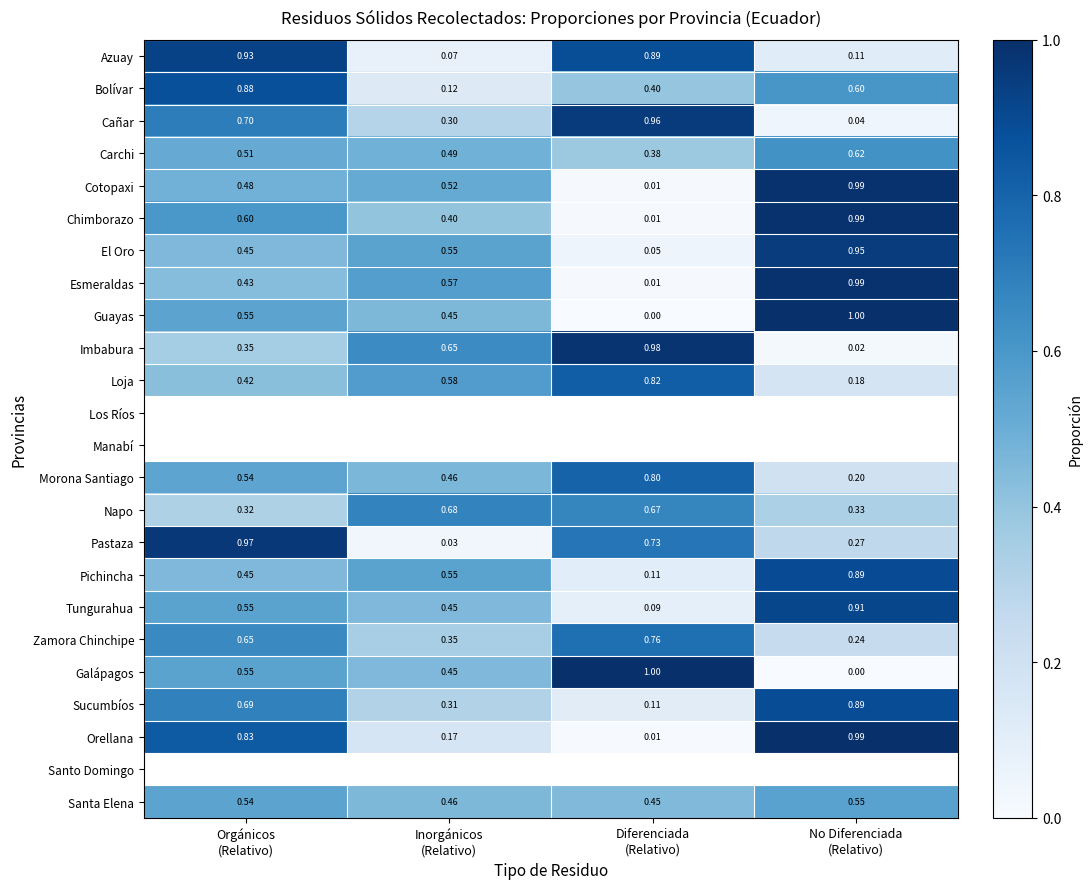

Between Orgánicos
(Relativo) and Diferenciada
(Relativo), which is larger?

Orgánicos
(Relativo)